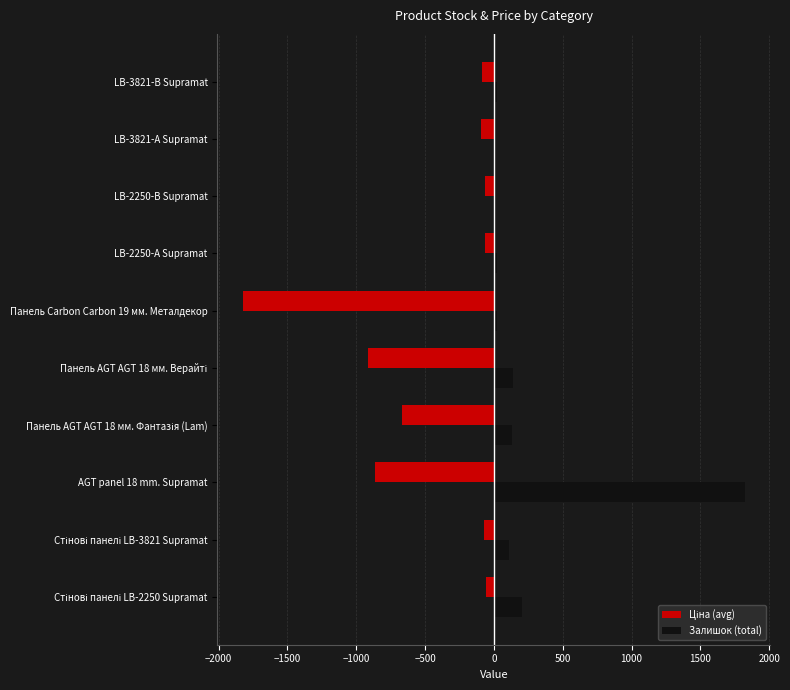

What is the maximum value shown in the chart?

1826.0